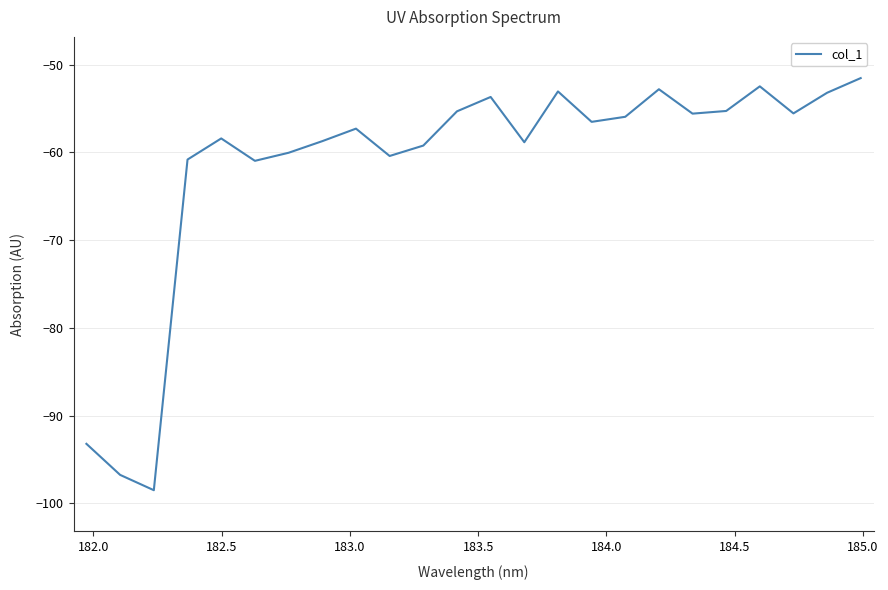

What is the minimum value shown in the chart?

-98.5